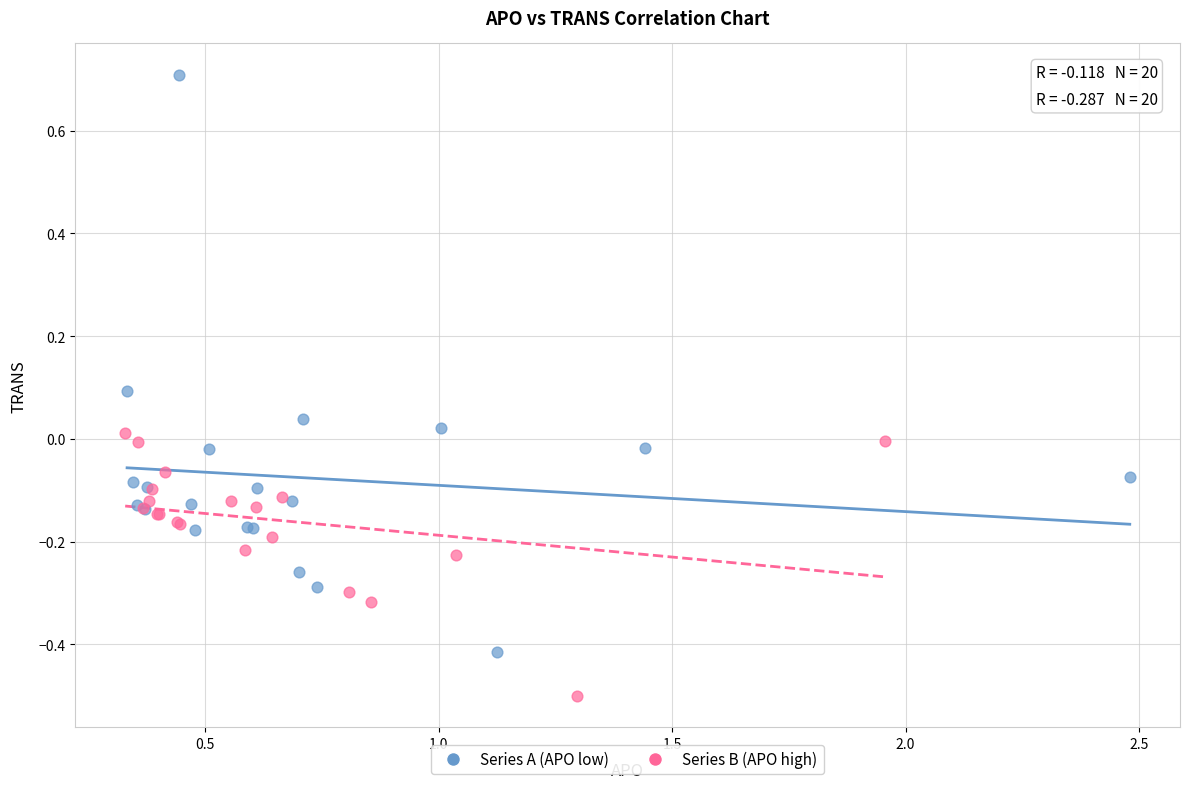

What are all the series names shown in the legend?

Series A (APO low), Series B (APO high)